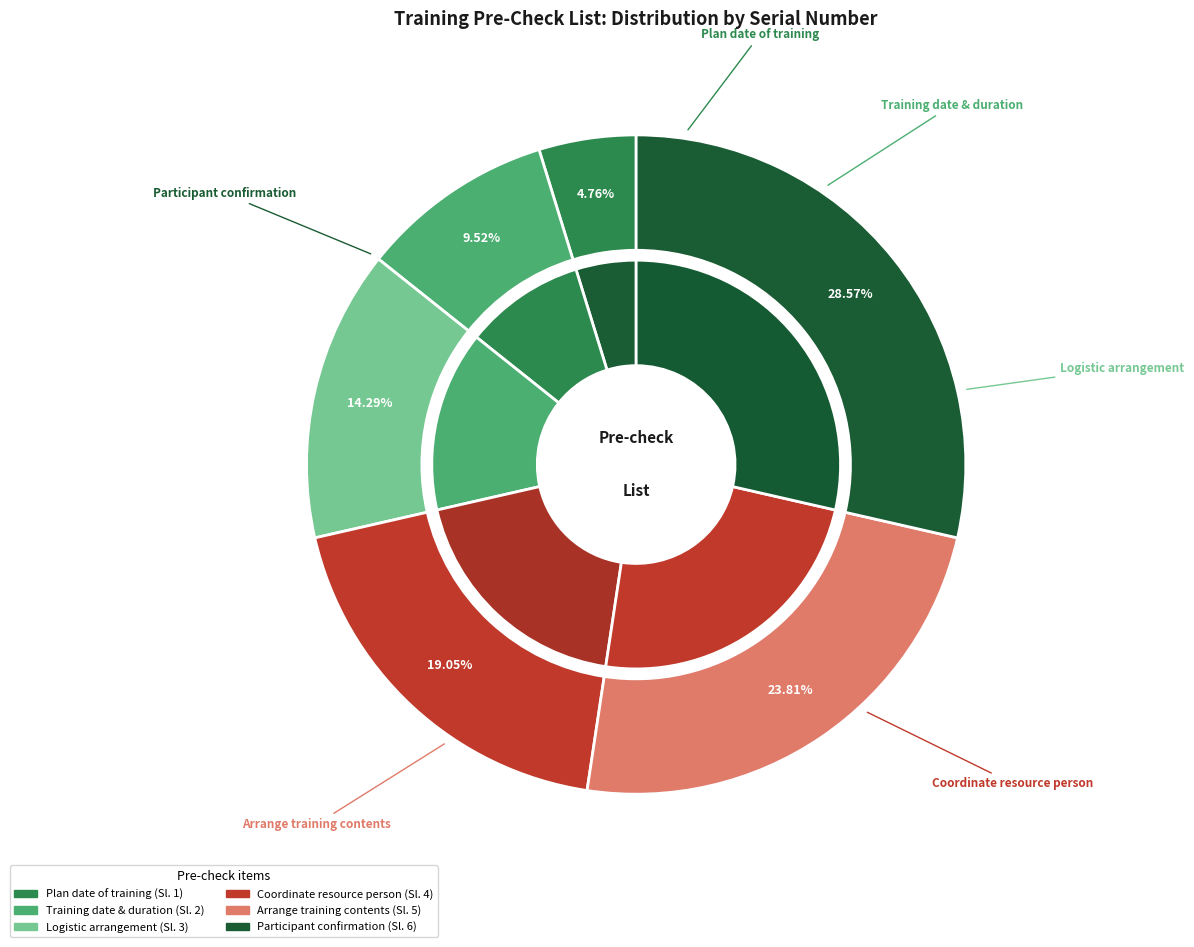

Which has a higher value, Coordinate resource person or Training date & duration?

Coordinate resource person